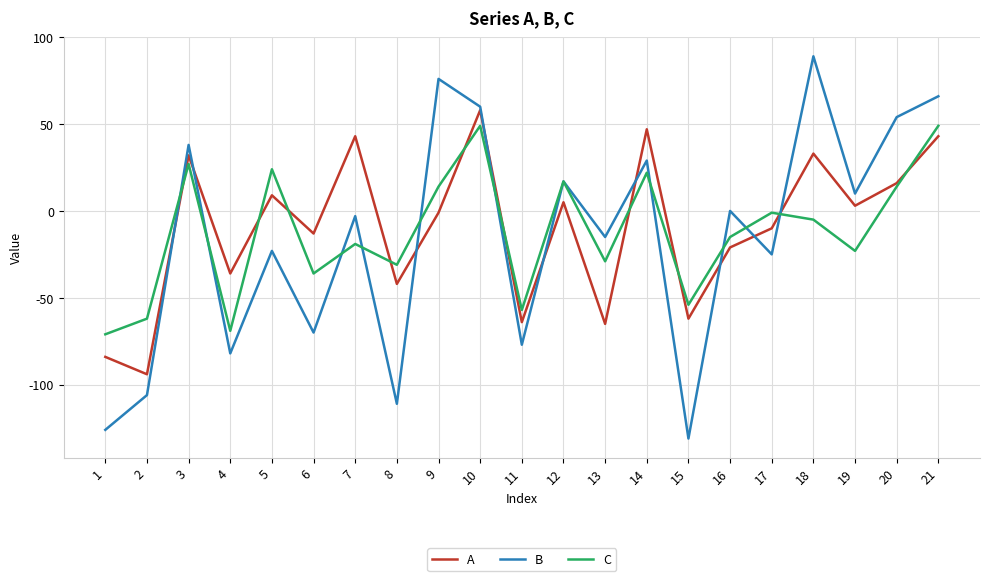

What is the highest value of the B series?

89